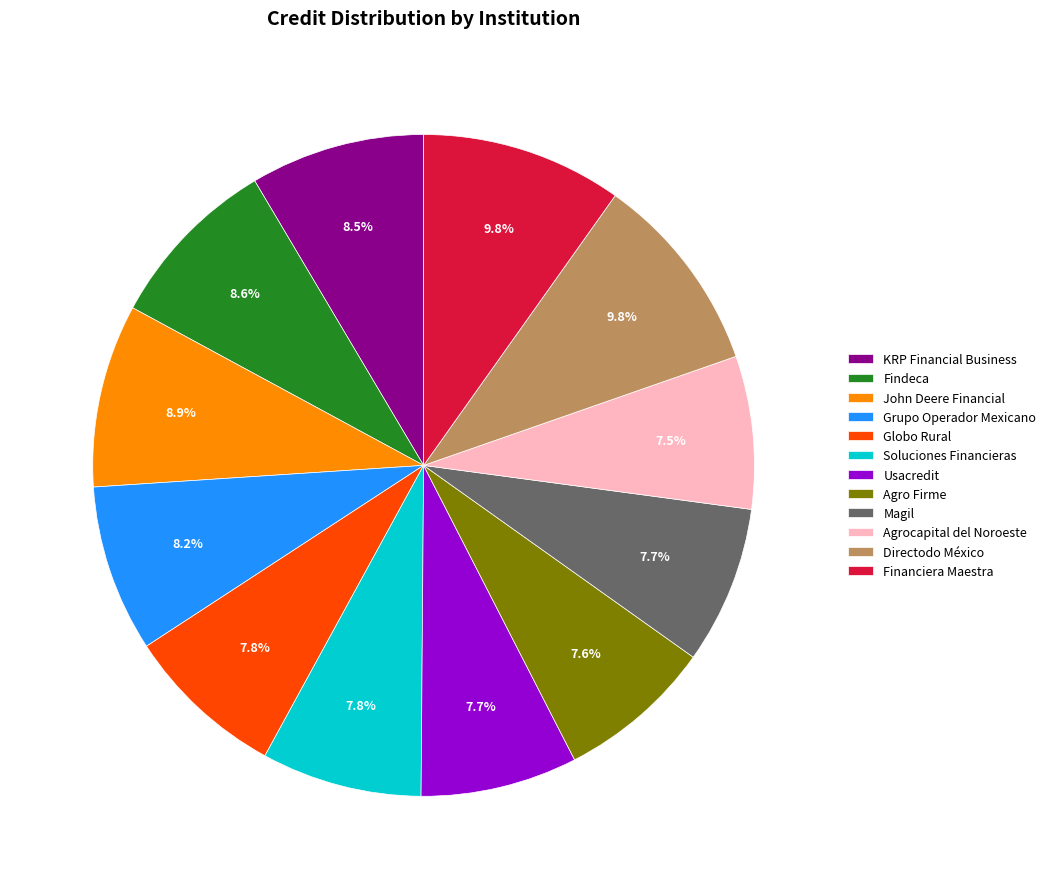

Which has a higher value, Financiera Maestra or Globo Rural?

Financiera Maestra